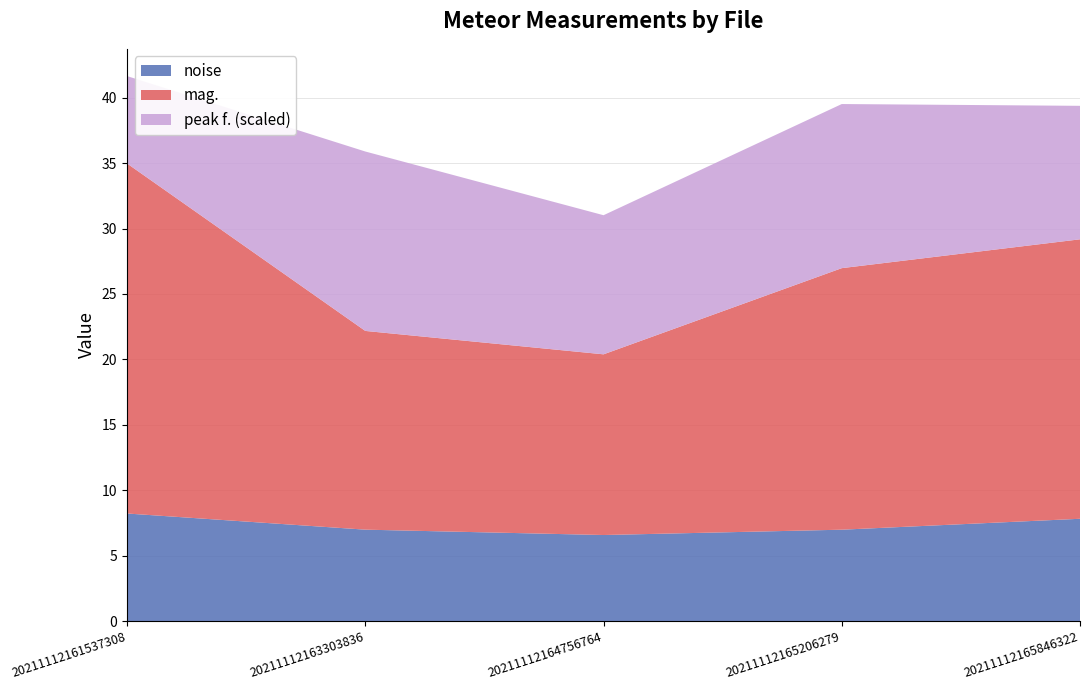

What is the total value across all series at 20211112163303836?

35.9